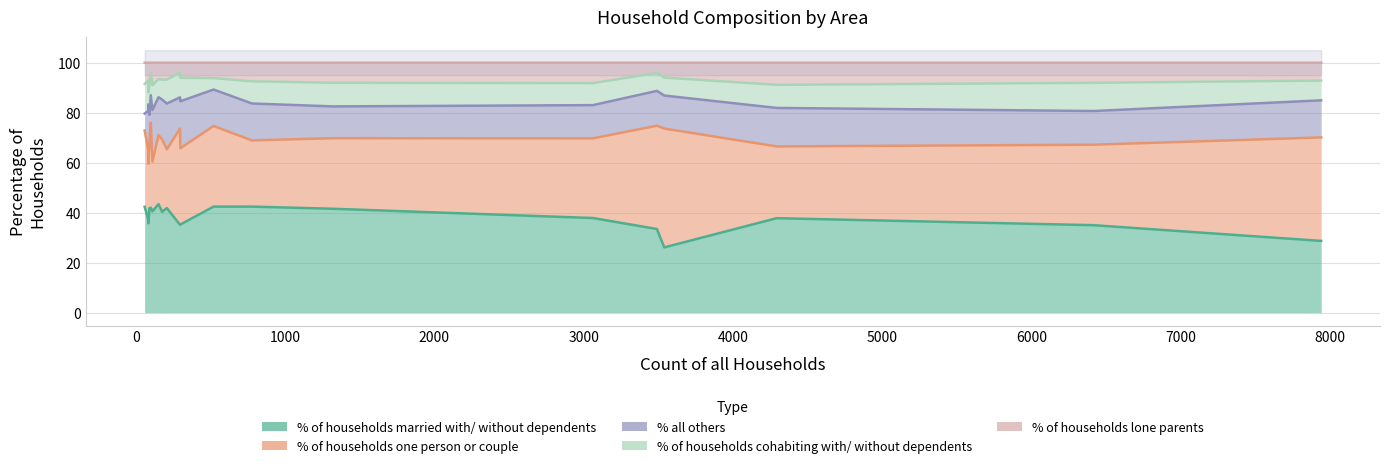

Which series has the widest spread of values?

% of households one person or couple